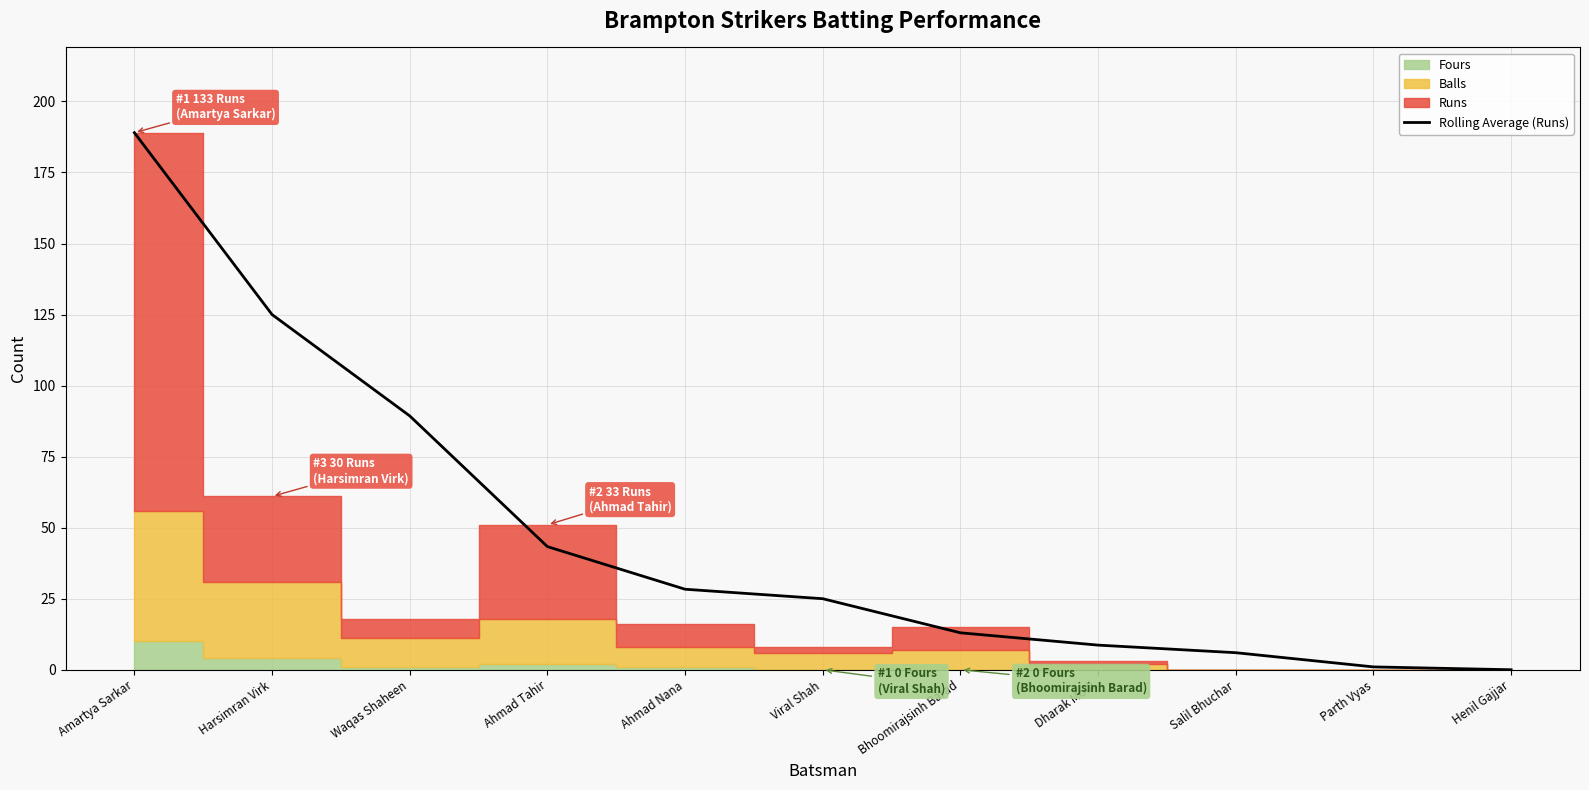

Which label corresponds to the largest value in the chart?

Amartya Sarkar